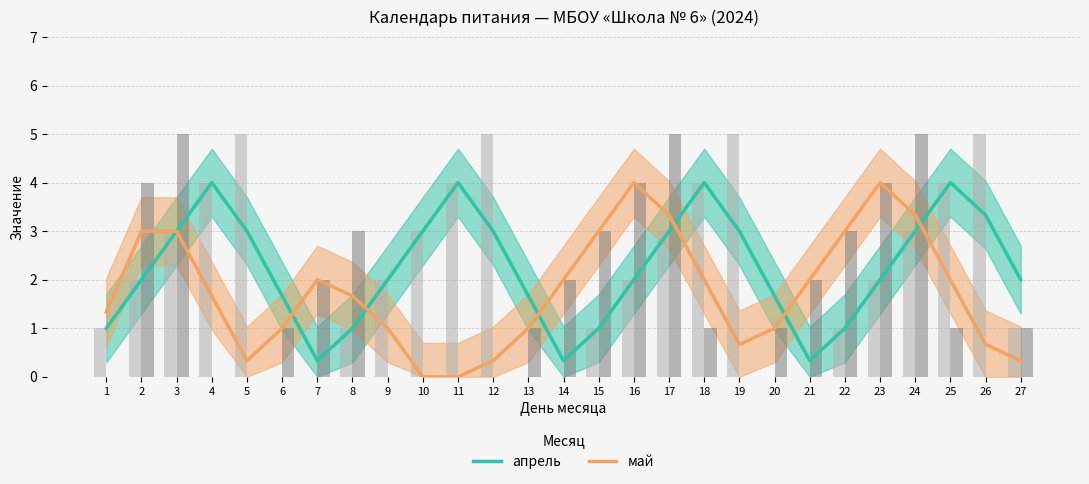

Which series has the largest range (max minus min)?

апрель (дни)